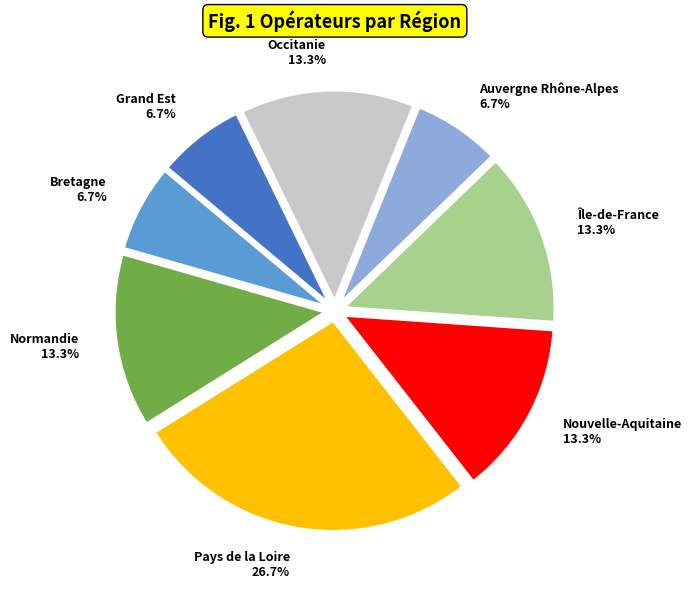

The Auvergne Rhône-Alpes slice represents 7% of the pie. True or false?

True